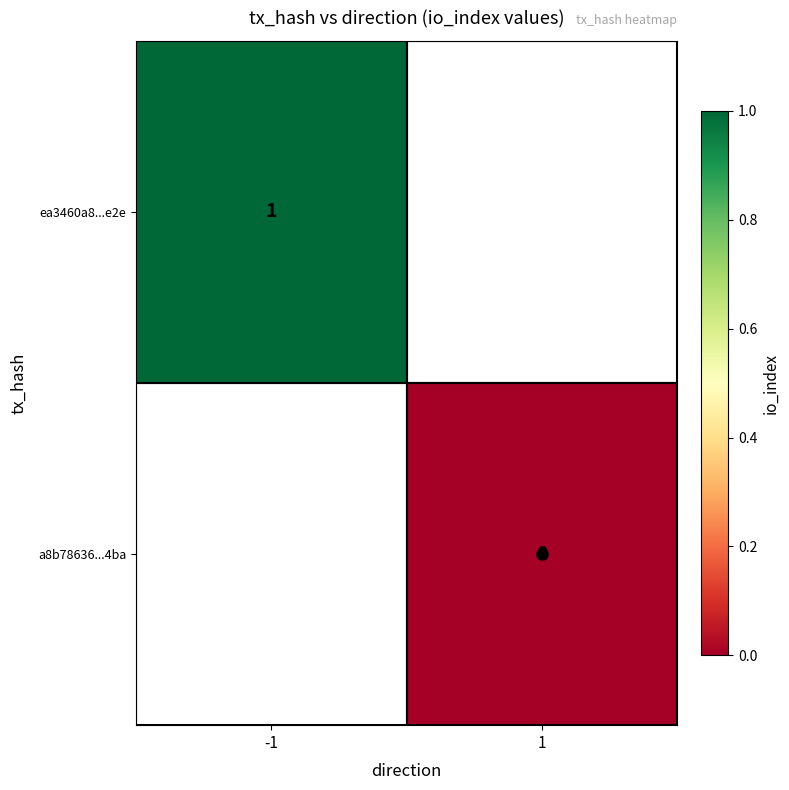

True or false: ea3460a8...e2e has a value of 0 at -1.

False